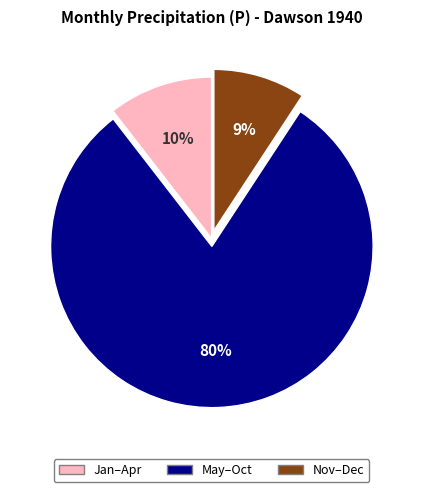

How many segments does this pie chart have?

3